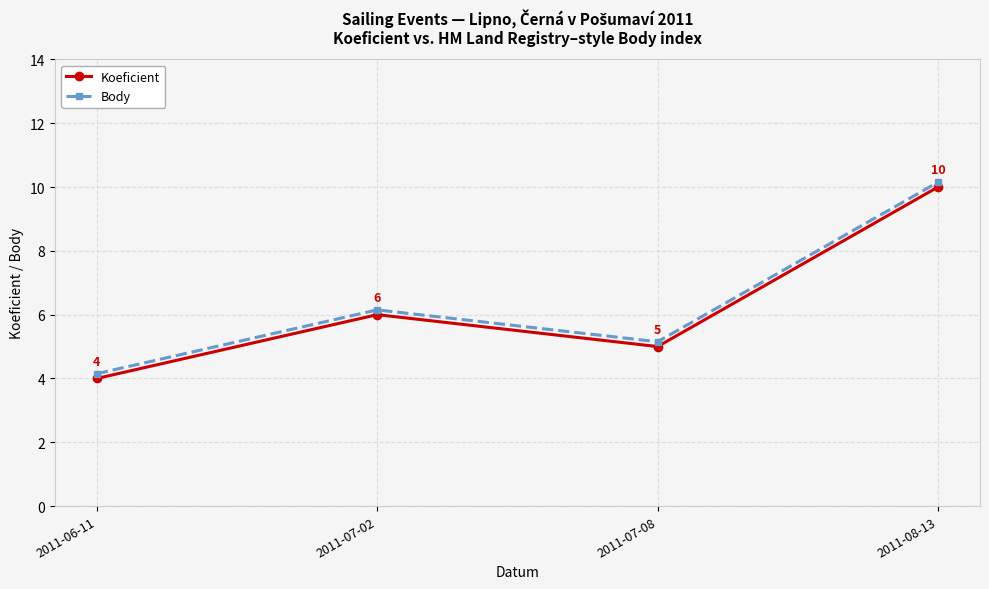

True or false: Koeficient has a value of 2.3 at 2011-06-11.

False